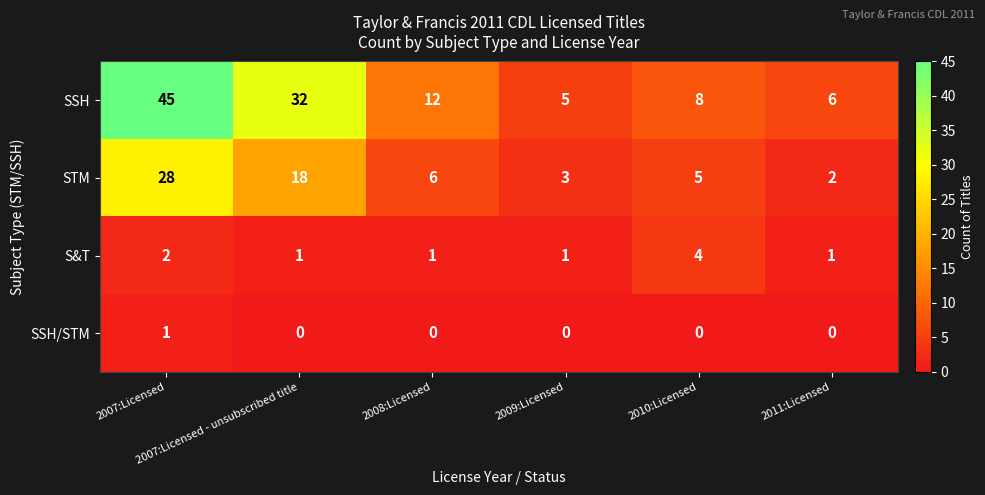

List the series in order of their peak value, highest first.

SSH, STM, S&T, SSH/STM